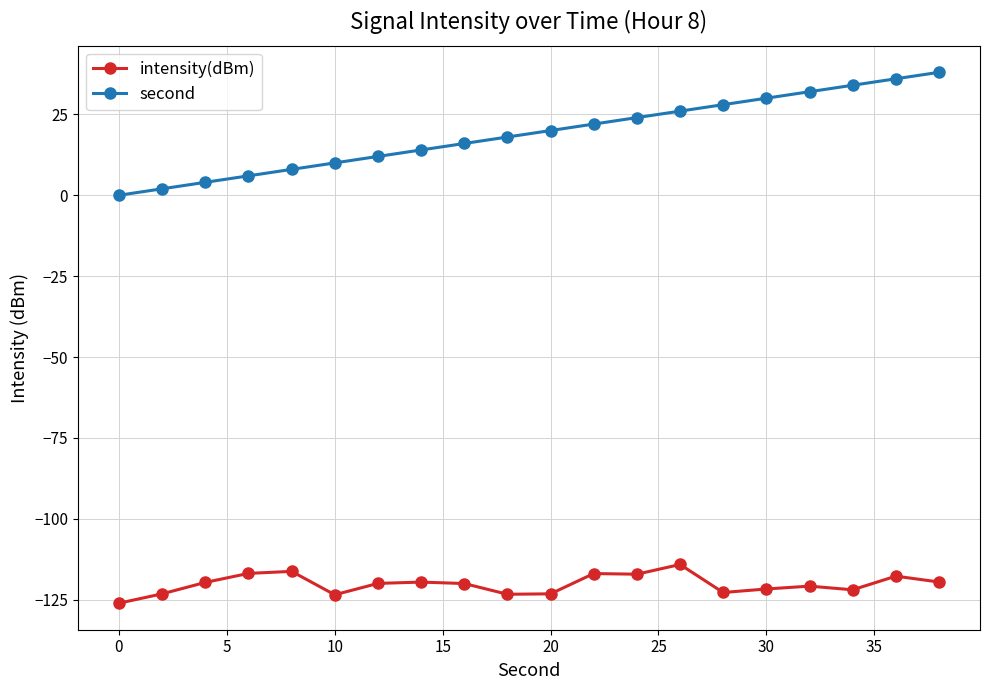

What is the value of the second point at the 4th from the left?

6.0